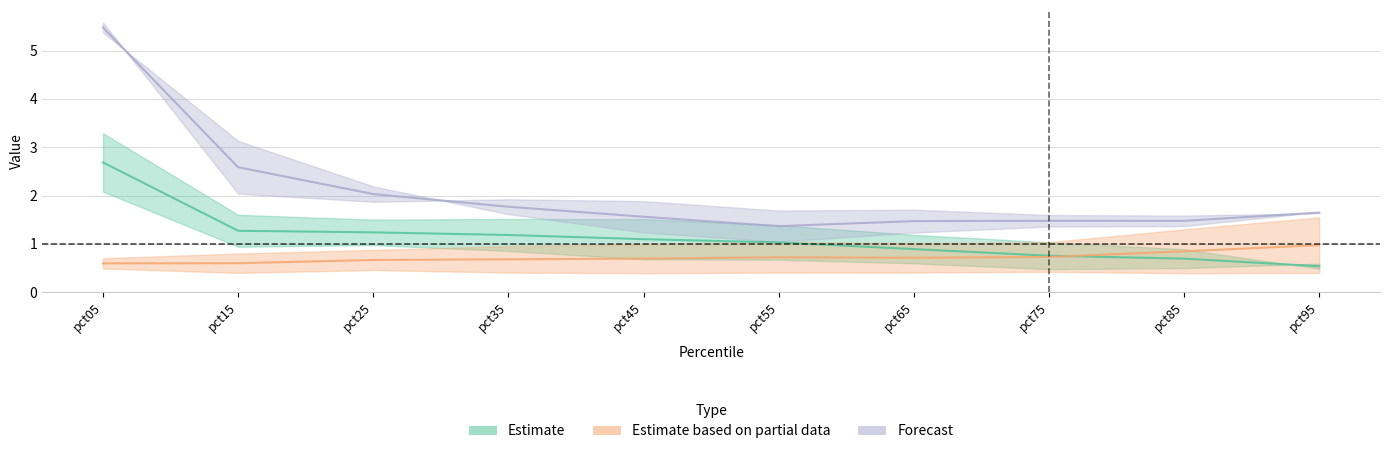

True or false: Jul has a value of 1.6 at pct45.

True